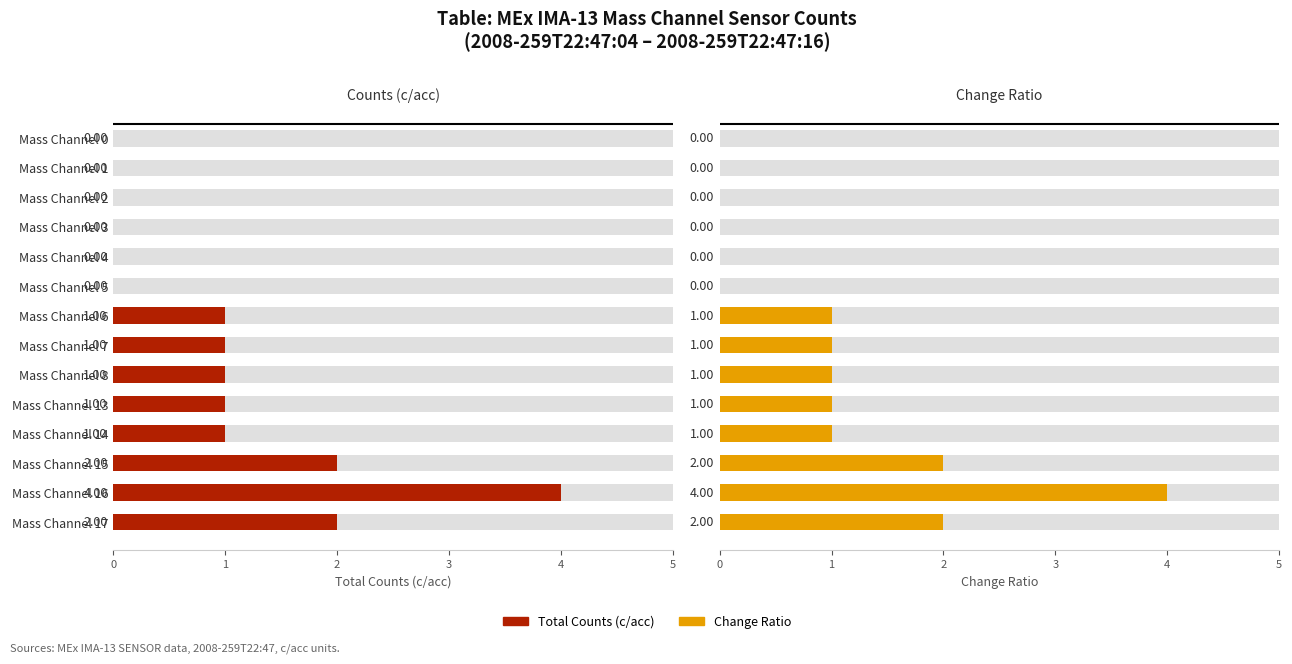

What is the sum of the Total Counts (c/acc) values at Mass Channel 0 and Mass Channel 17?

2